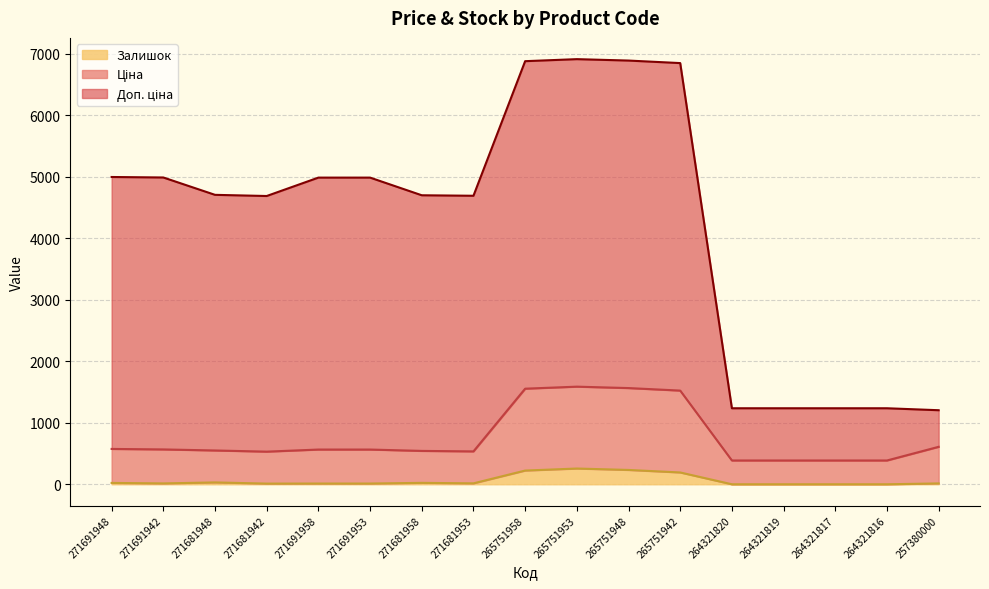

What is the label of the 8th point from the left?

271681953